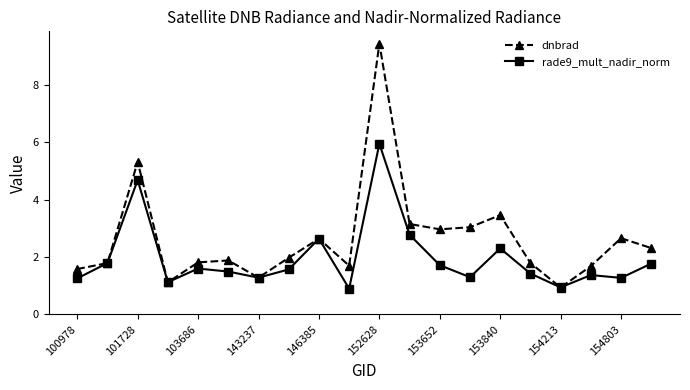

Which series has the largest total across all categories?

dnbrad